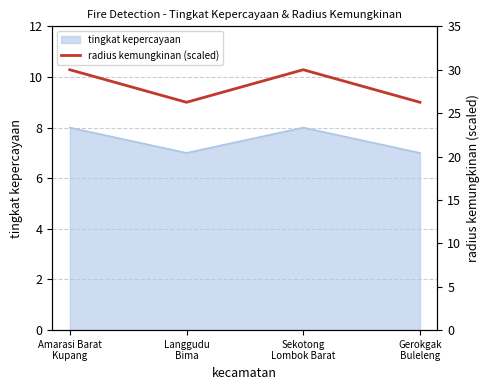

How many data points are less than 30?

2